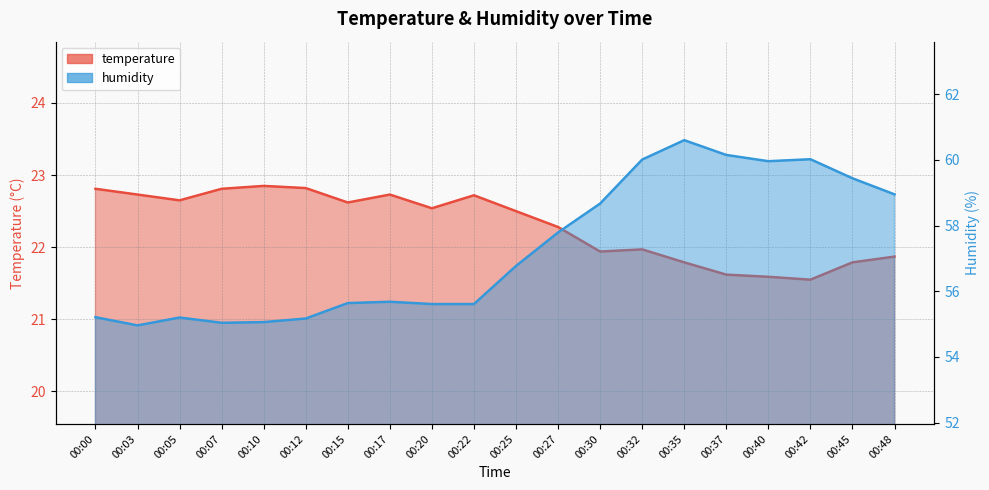

What is the sum of all temperature values?

446.2